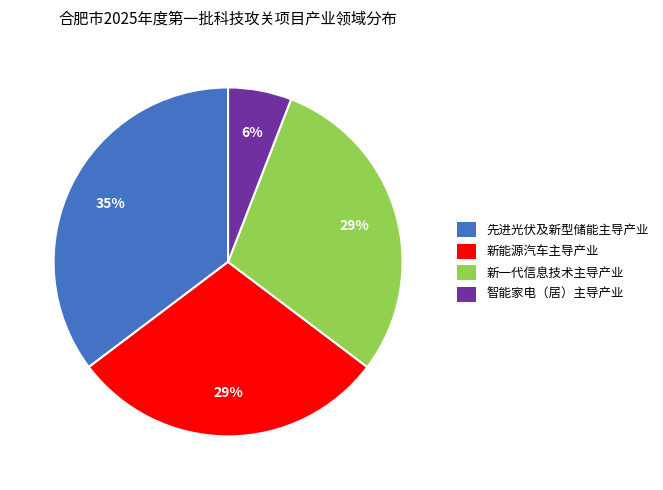

To the nearest percent, what is the combined percentage of 新一代信息技术主导产业 and 新能源汽车主导产业?

59%